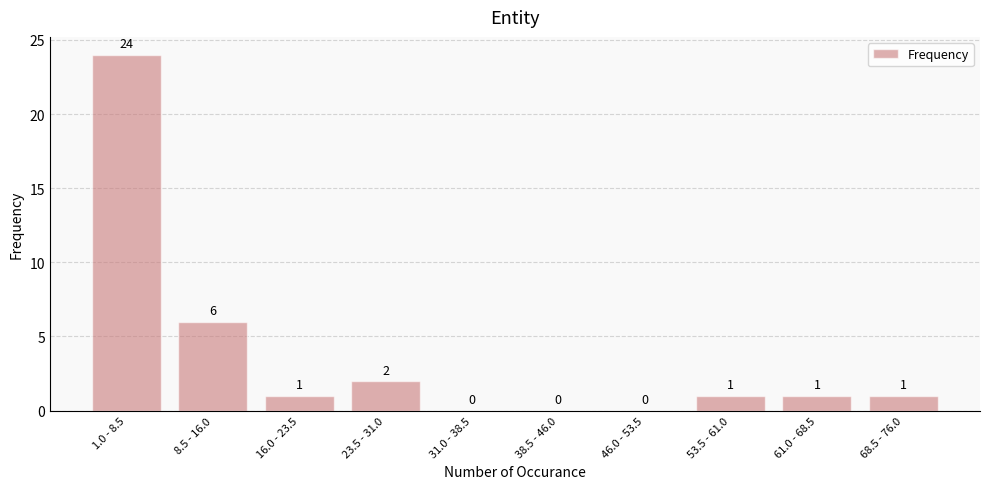

Reading right to left, extract all data points from this chart.

68.5 - 76.0=1	61.0 - 68.5=1	53.5 - 61.0=1	46.0 - 53.5=0	38.5 - 46.0=0	31.0 - 38.5=0	23.5 - 31.0=2	16.0 - 23.5=1	8.5 - 16.0=6	1.0 - 8.5=24